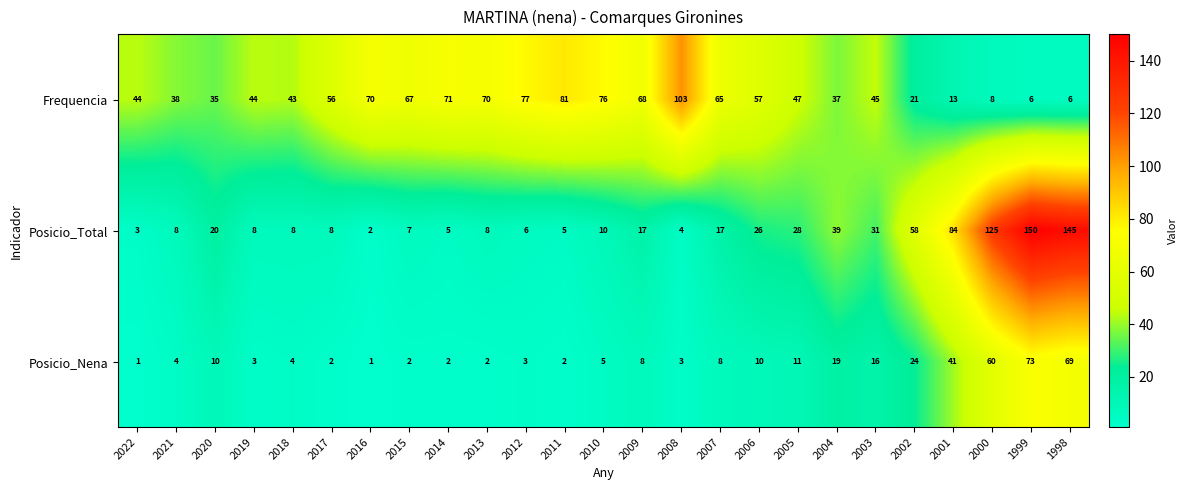

True or false: Posicio_Total has a value of 12 at 2015.

False